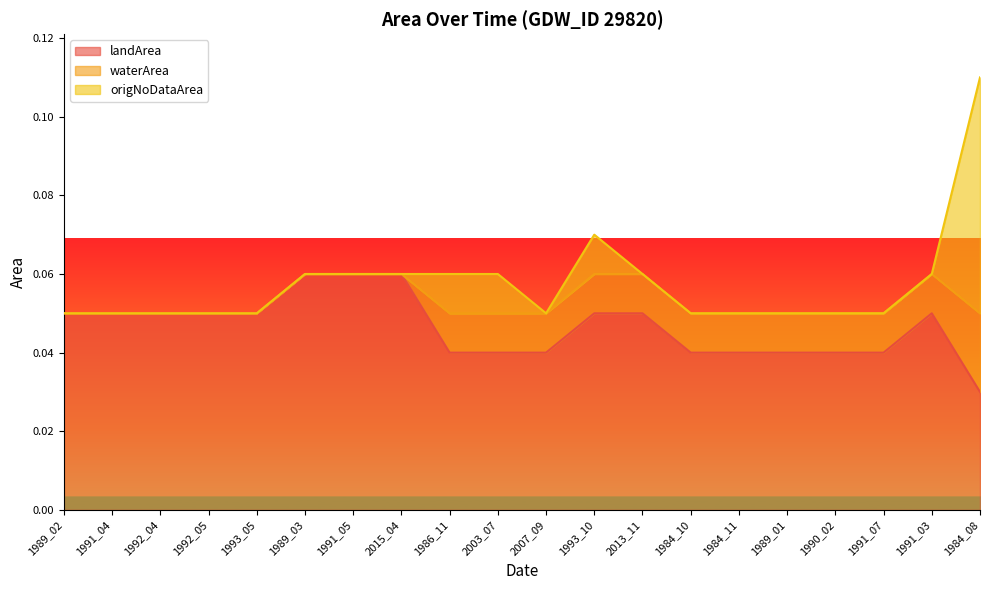

Which series has the widest spread of values?

origNoDataArea